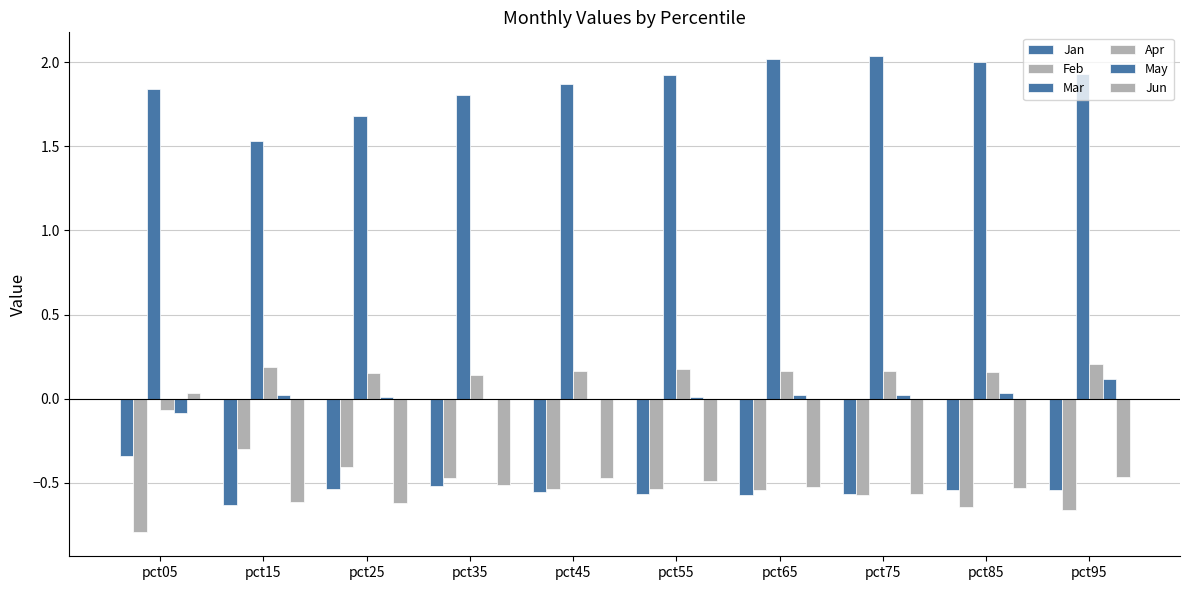

Rank the series at pct25 from highest to lowest value.

Mar, Apr, May, Feb, Jan, Jun